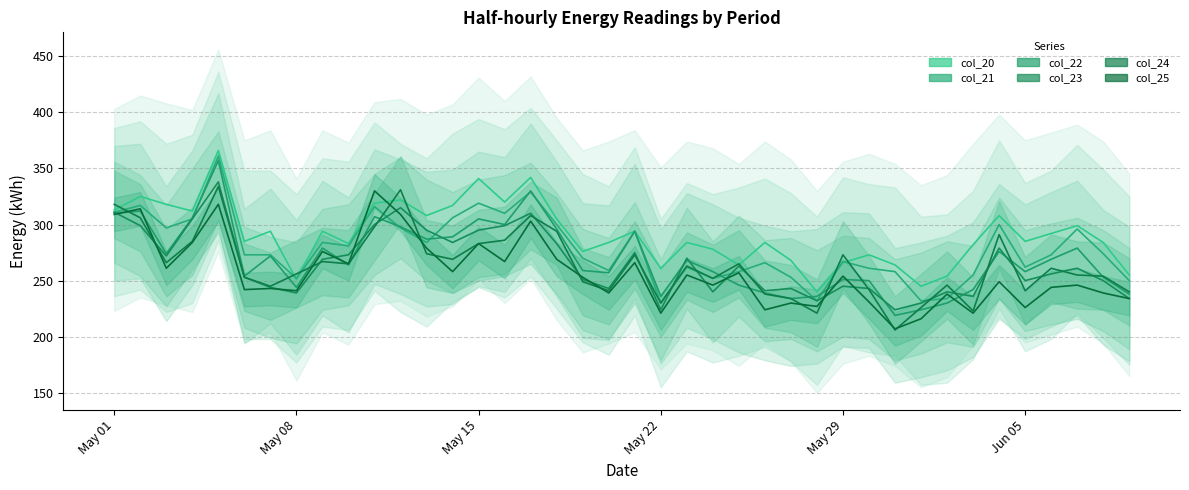

What is the sum of all col_23 (line) values?

10614